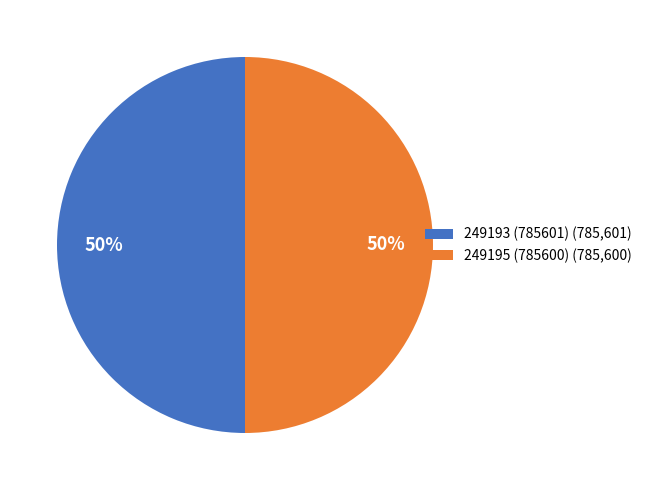

What percentage is the 249195 (785600) (785,600) slice, to the nearest percent?

50%